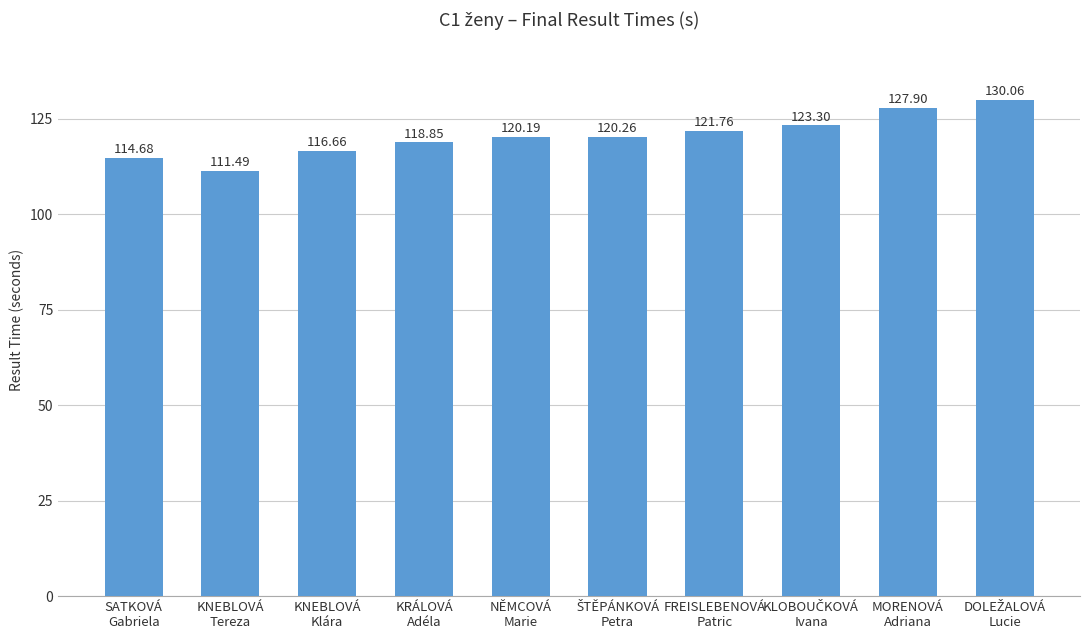

What is the average value?

120.5